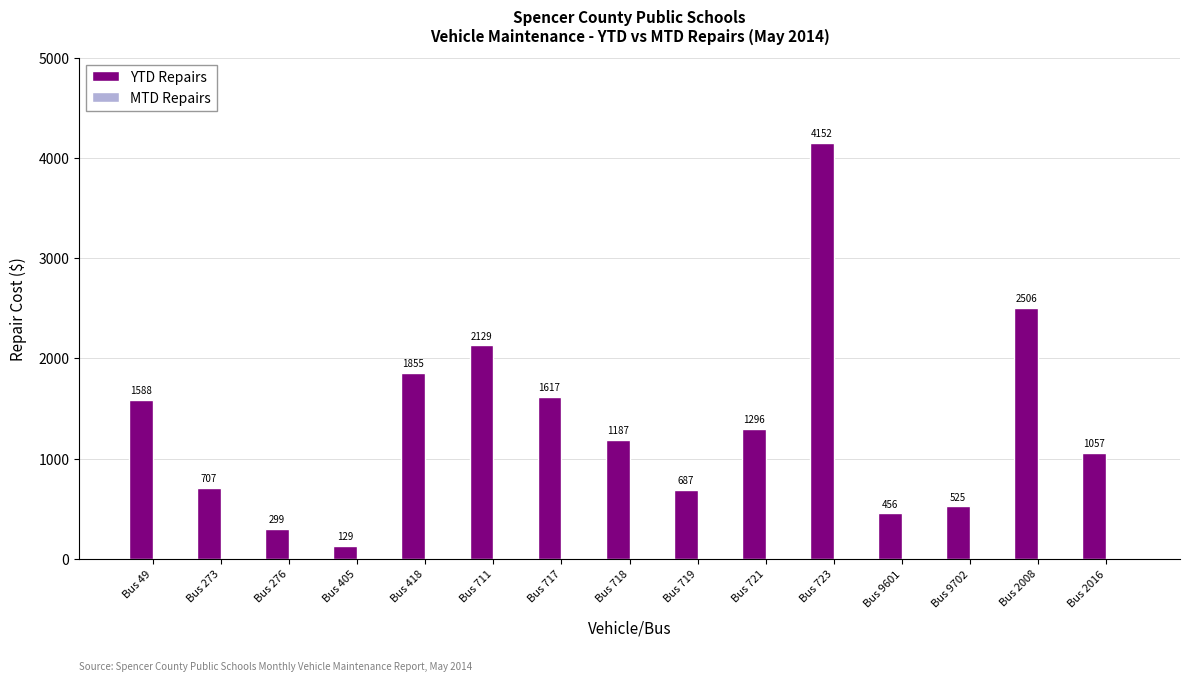

Rank the categories by value from highest to lowest.

Bus 723, Bus 2008, Bus 711, Bus 418, Bus 717, Bus 49, Bus 721, Bus 718, Bus 2016, Bus 273, Bus 719, Bus 9702, Bus 9601, Bus 276, Bus 405